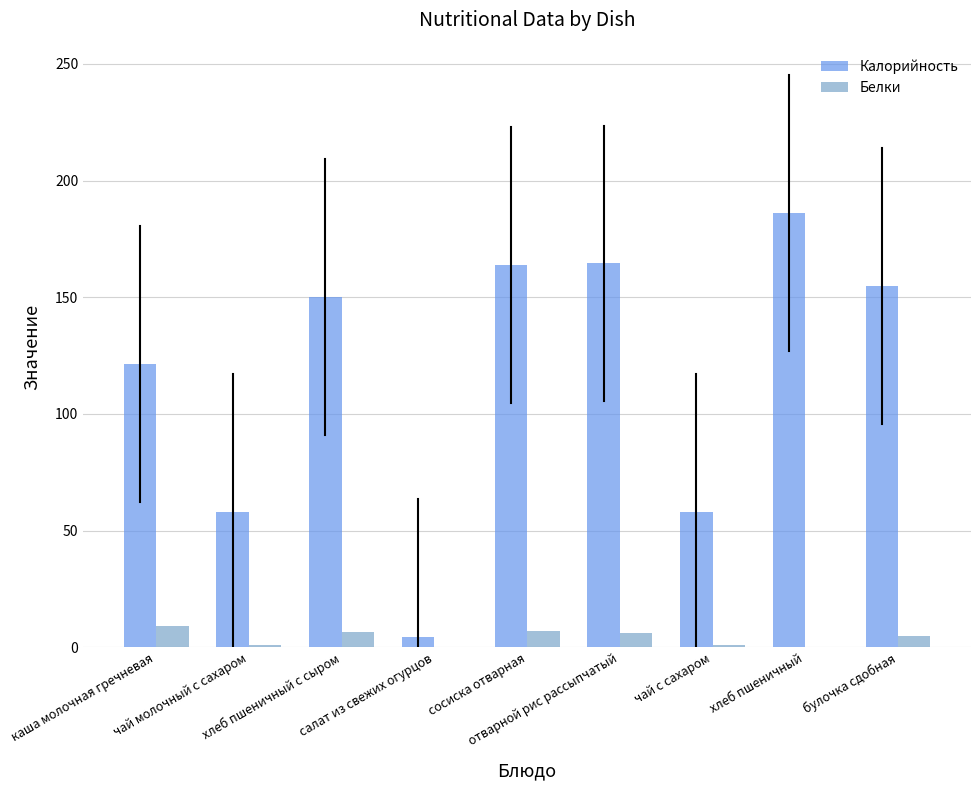

What is the maximum value for Белки?

9.3